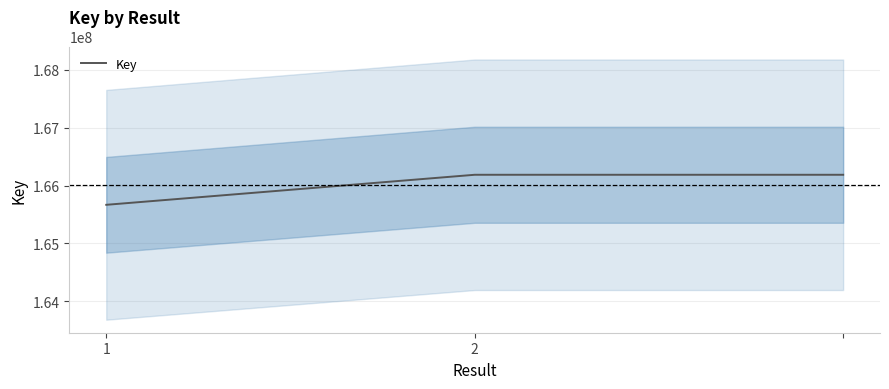

How many categories are shown in the chart?

3